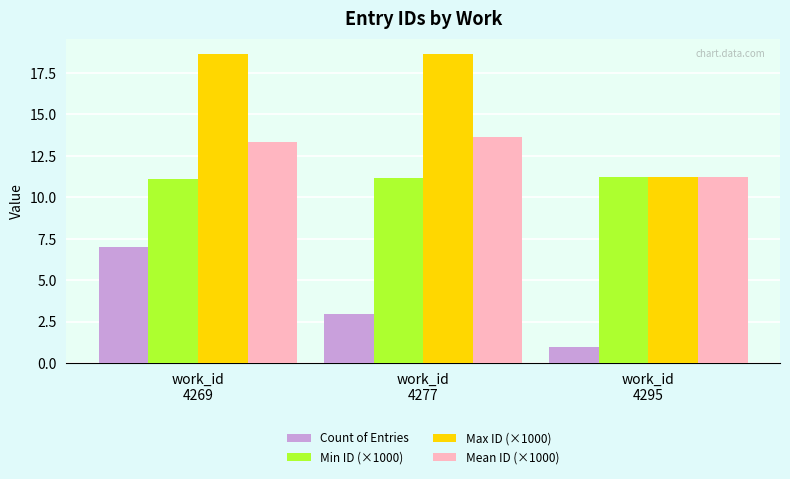

What are all the series names shown in the legend?

Count of Entries, Min ID (×1000), Max ID (×1000), Mean ID (×1000)